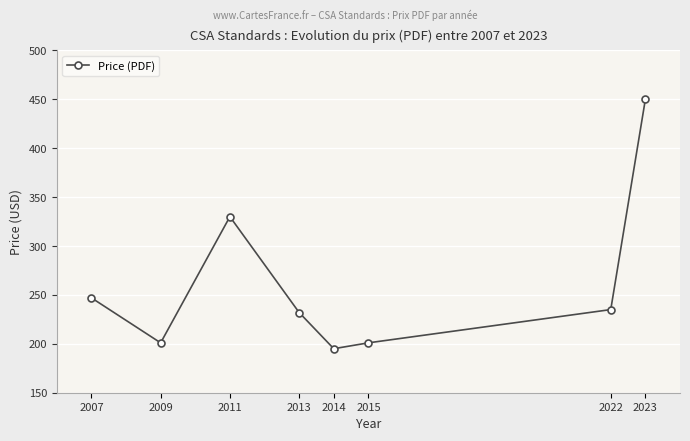

Which has a higher value, 2007 or 2013?

2007